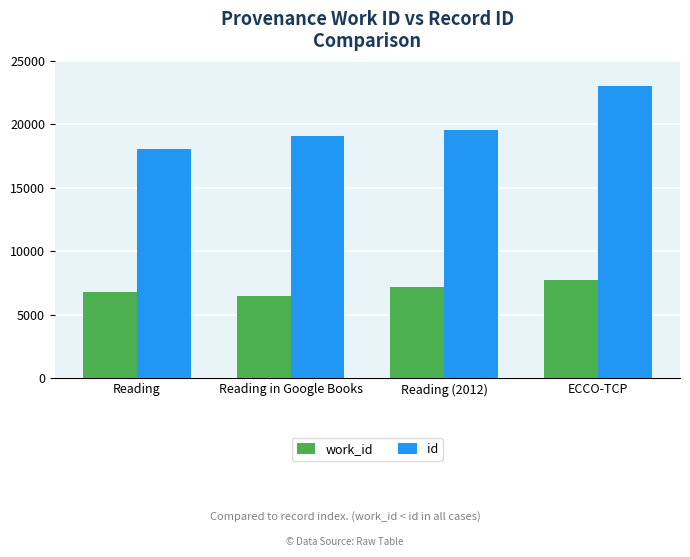

Reading left to right, list all the values displayed in this chart.

work_id: Reading=6786	Reading in Google Books=6477	Reading (2012)=7192	ECCO-TCP=7738
id: Reading=18095	Reading in Google Books=19091	Reading (2012)=19596	ECCO-TCP=23013